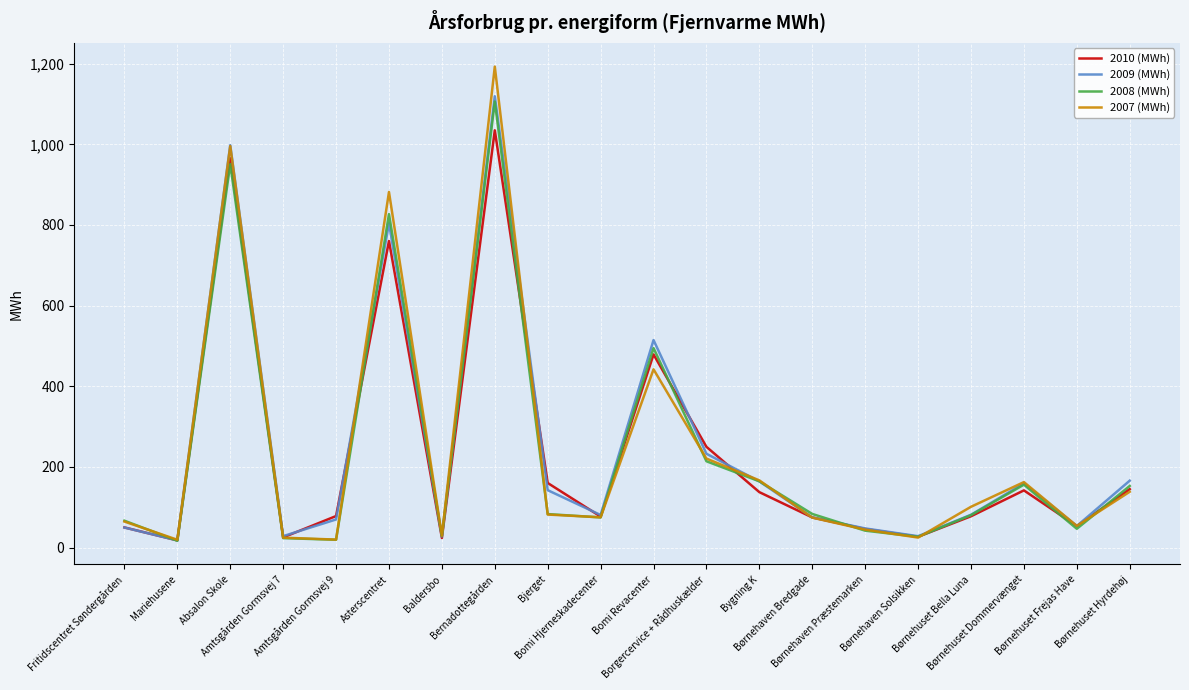

Which series has the widest spread of values?

2007 (MWh)